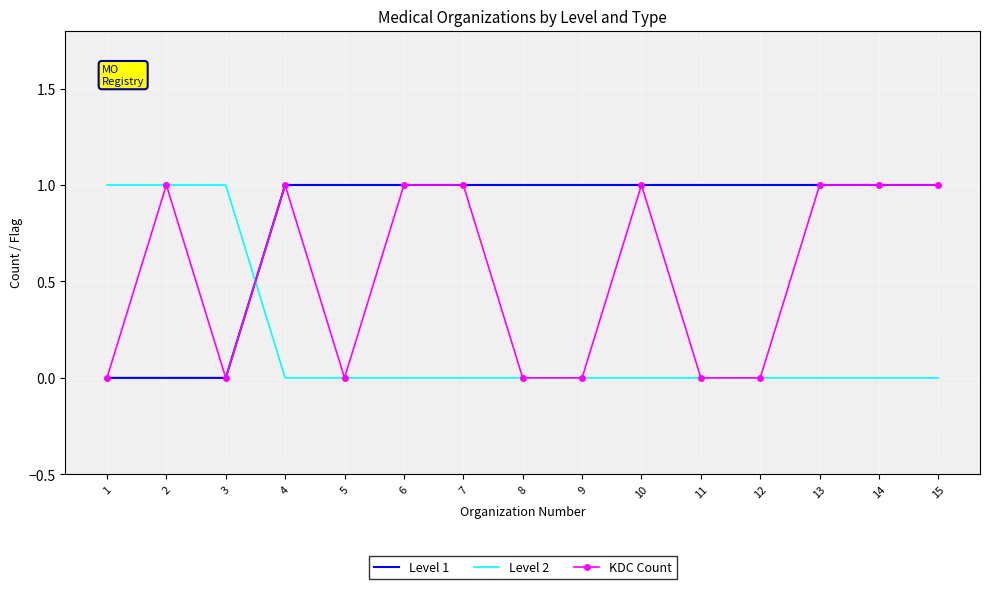

At how many categories does at least one series exceed 0?

15